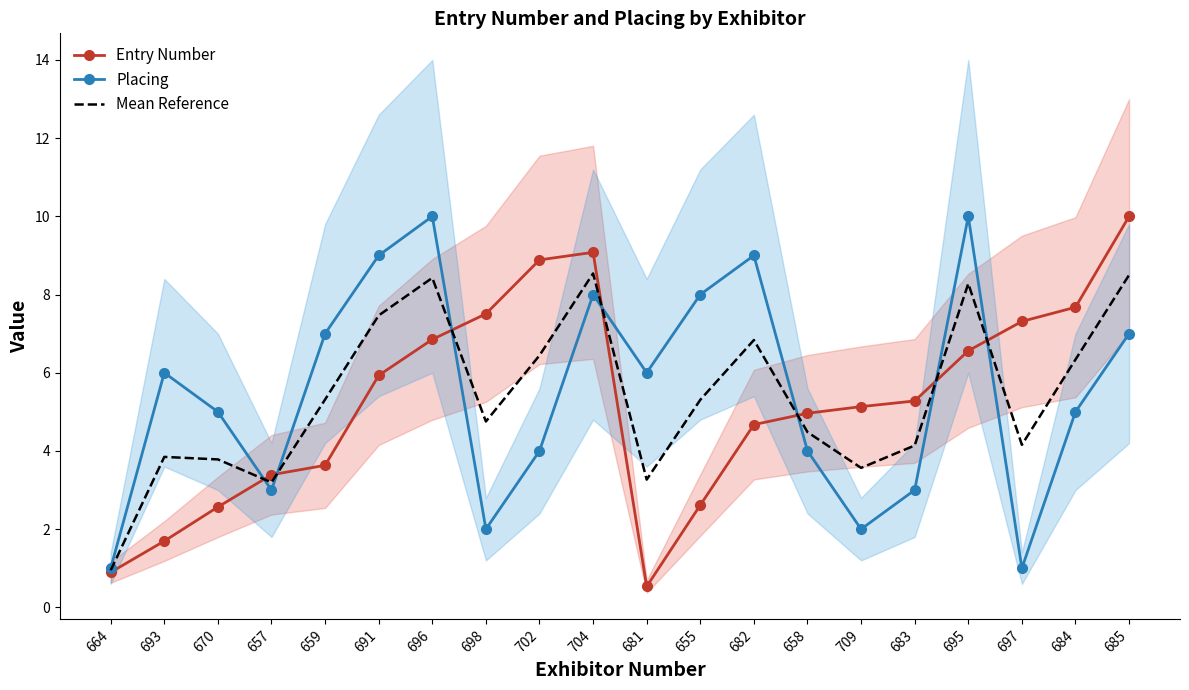

The value of Entry Number at 657 is 3.4. True or false?

True